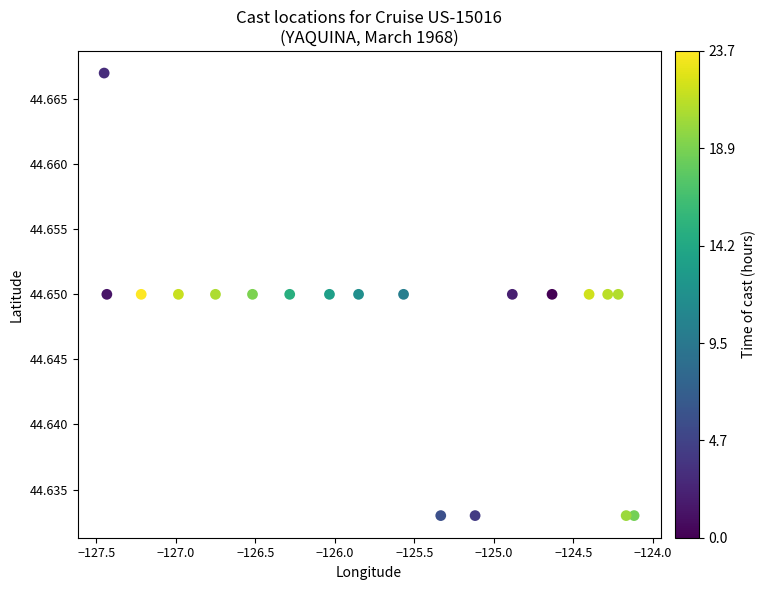

What is the range of X values (max minus min)?

3.3